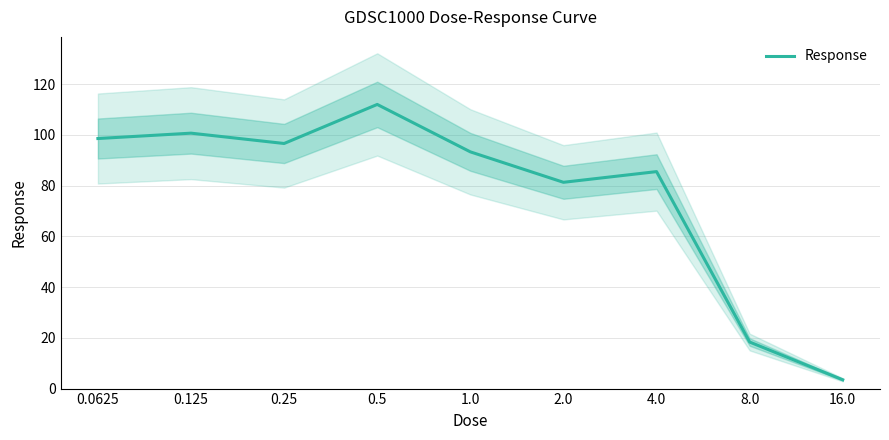

Reading left to right, extract all data points from this chart.

98.5	100.7	96.6	112.0	93.3	81.3	85.5	18.3	3.5